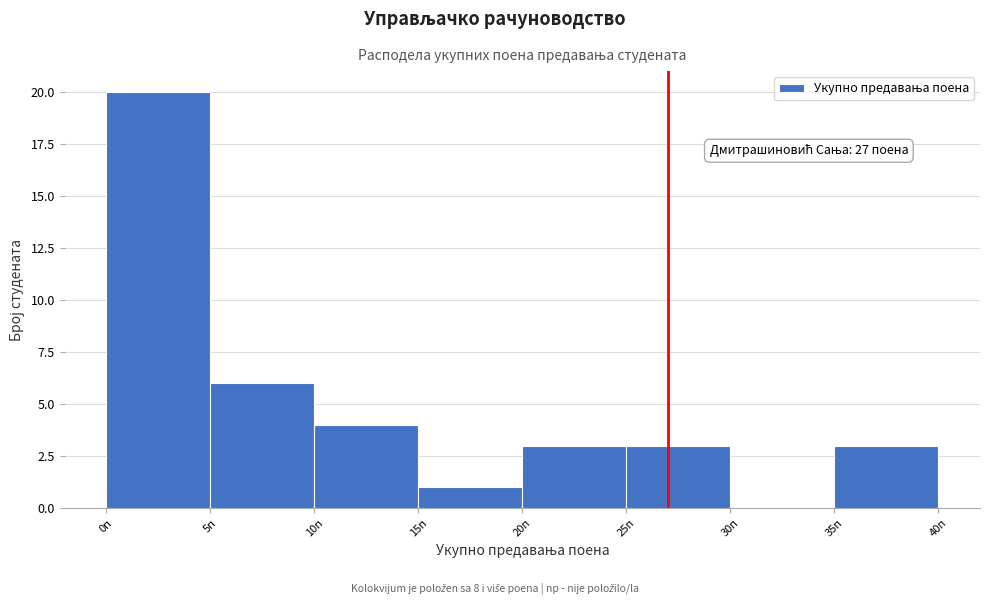

Which range on the x-axis has the tallest bar?

0 to 5